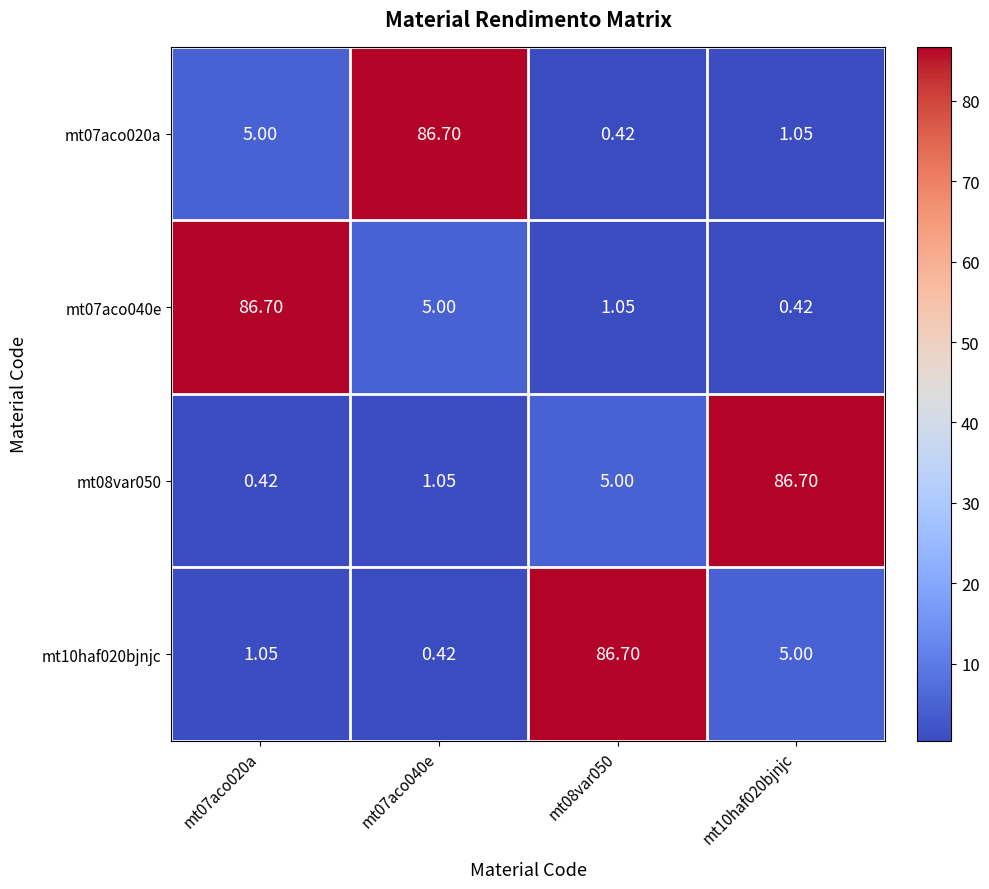

Is the value of mt08var050 at mt07aco020a greater than the value of mt10haf020bjnjc at mt08var050?

No